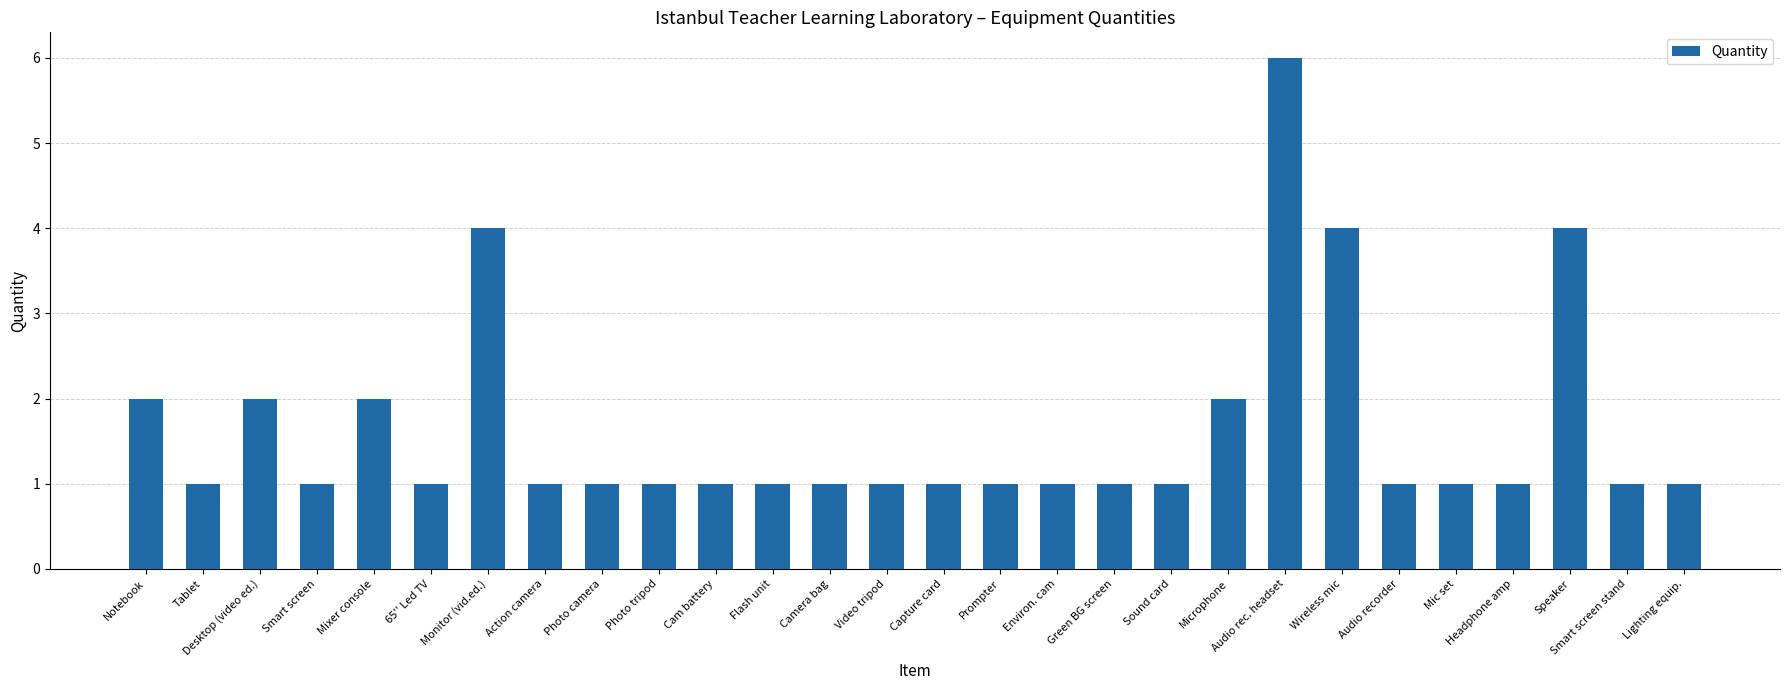

Are the bars horizontal?

No